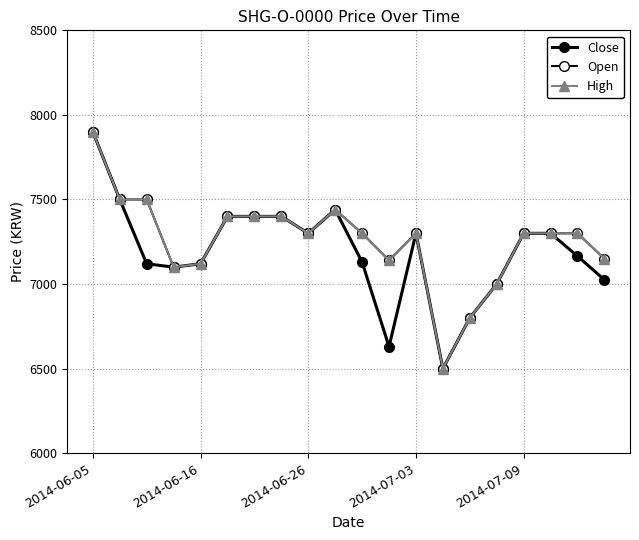

Does the chart have visible grid lines?

Yes